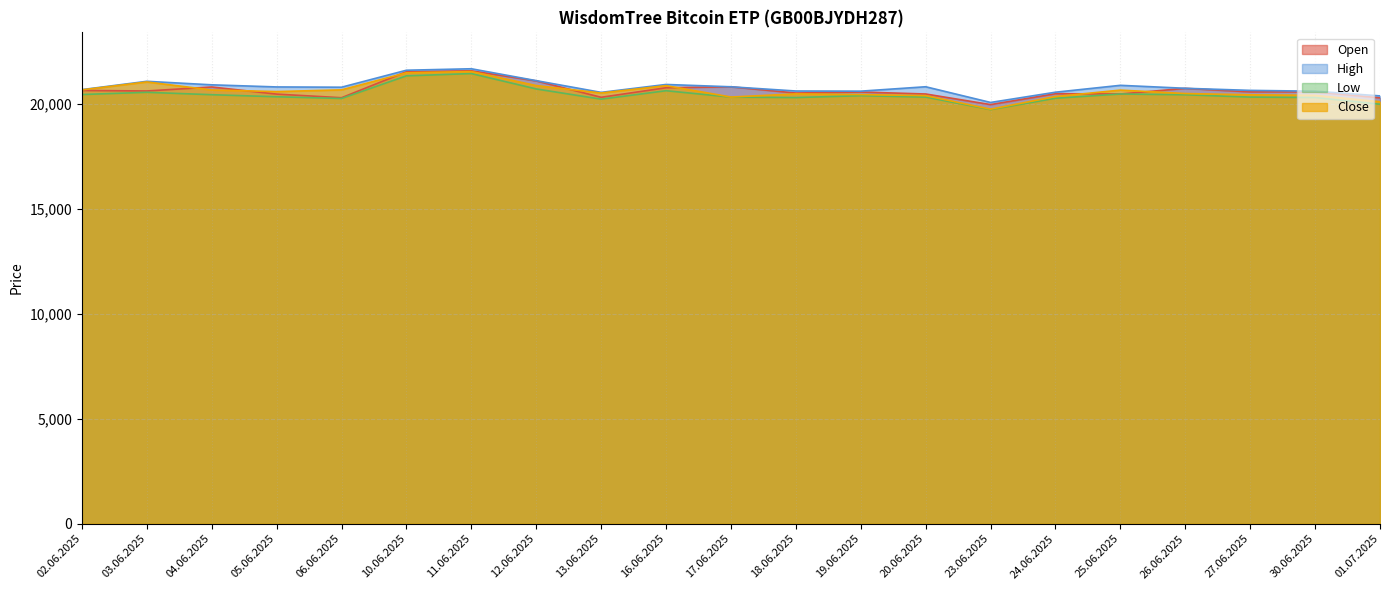

True or false: Close and Open cross at least once.

True